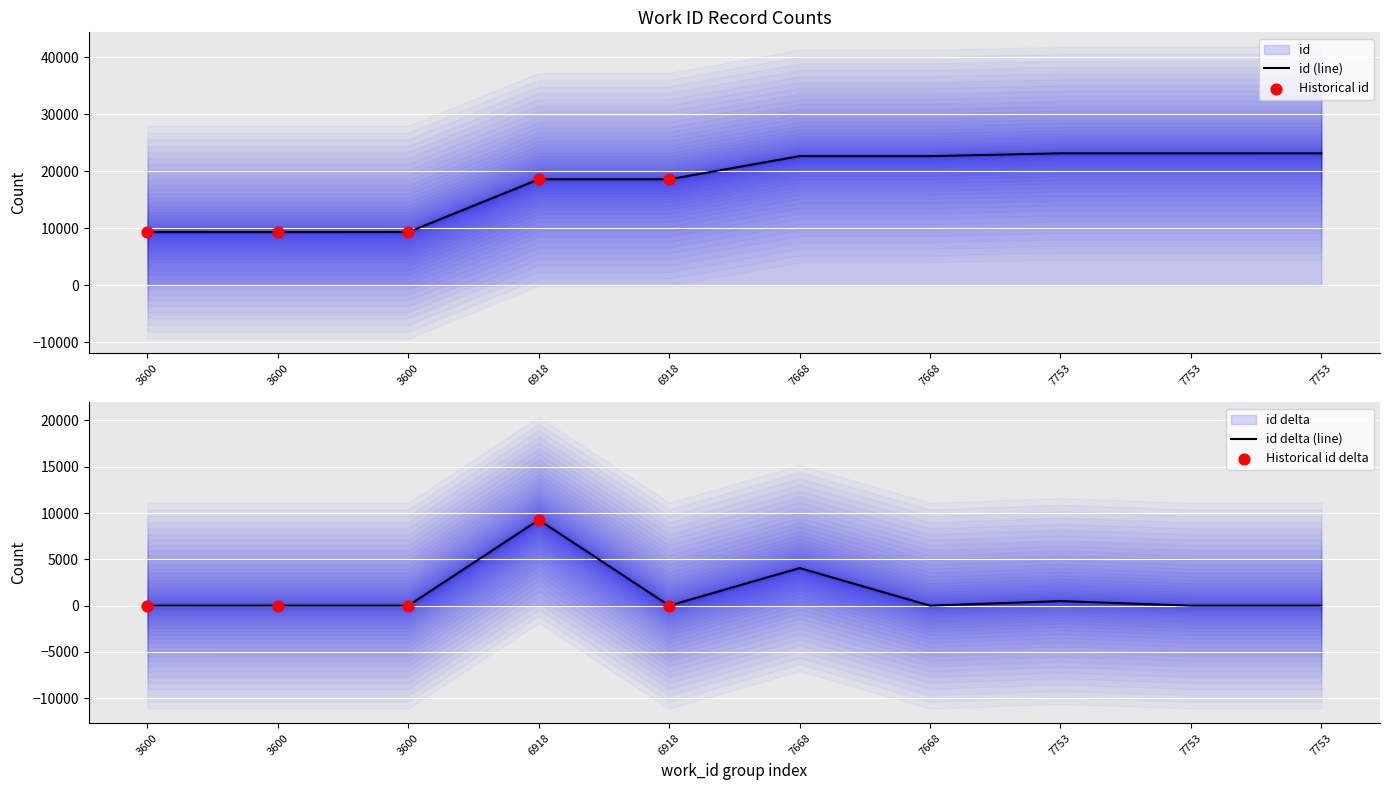

Approximately how many times larger is the value at 6918 compared to 7753?

0.8